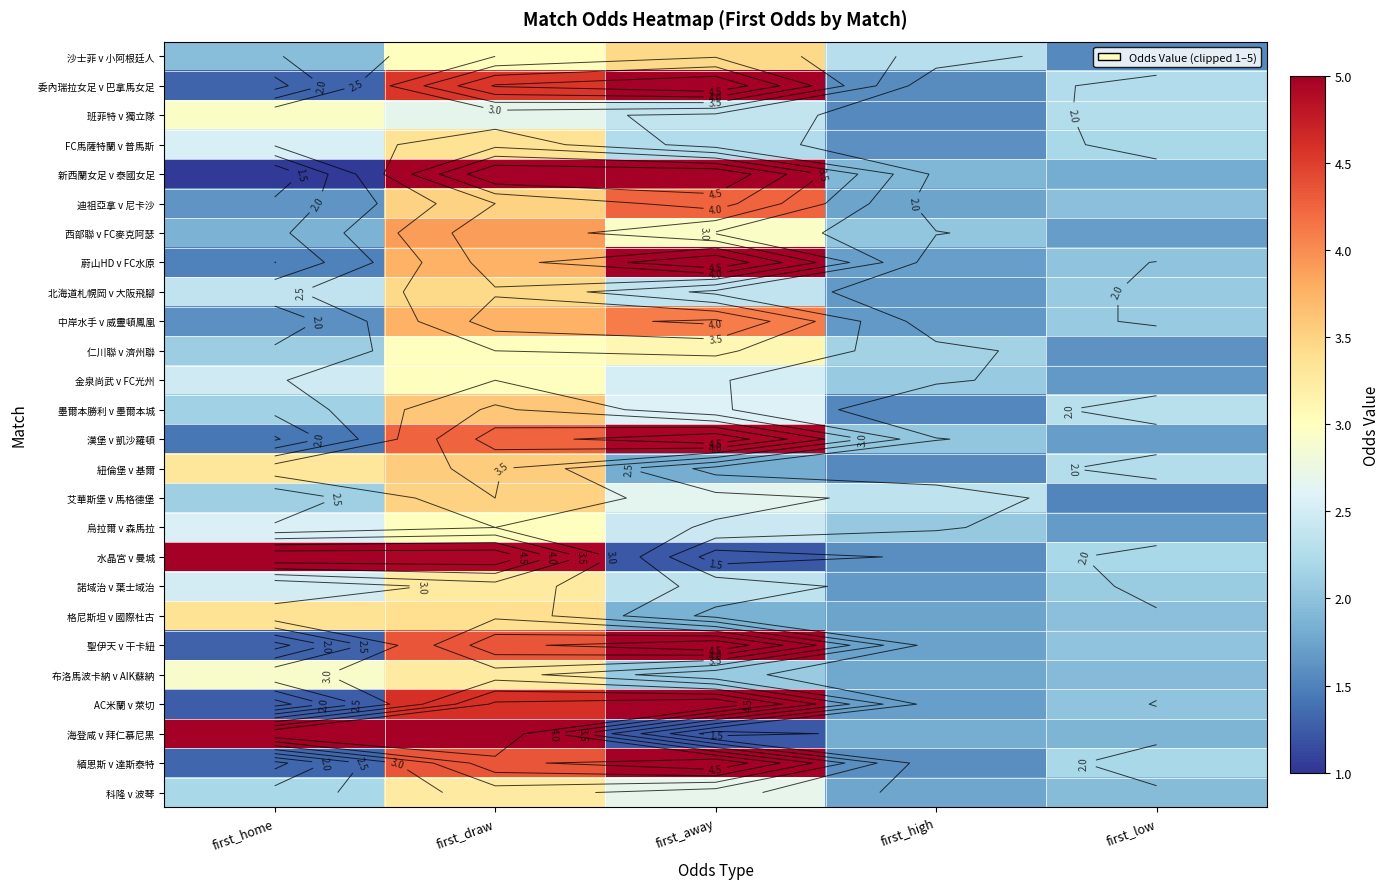

What is the total value across all series at first_high?

46.8